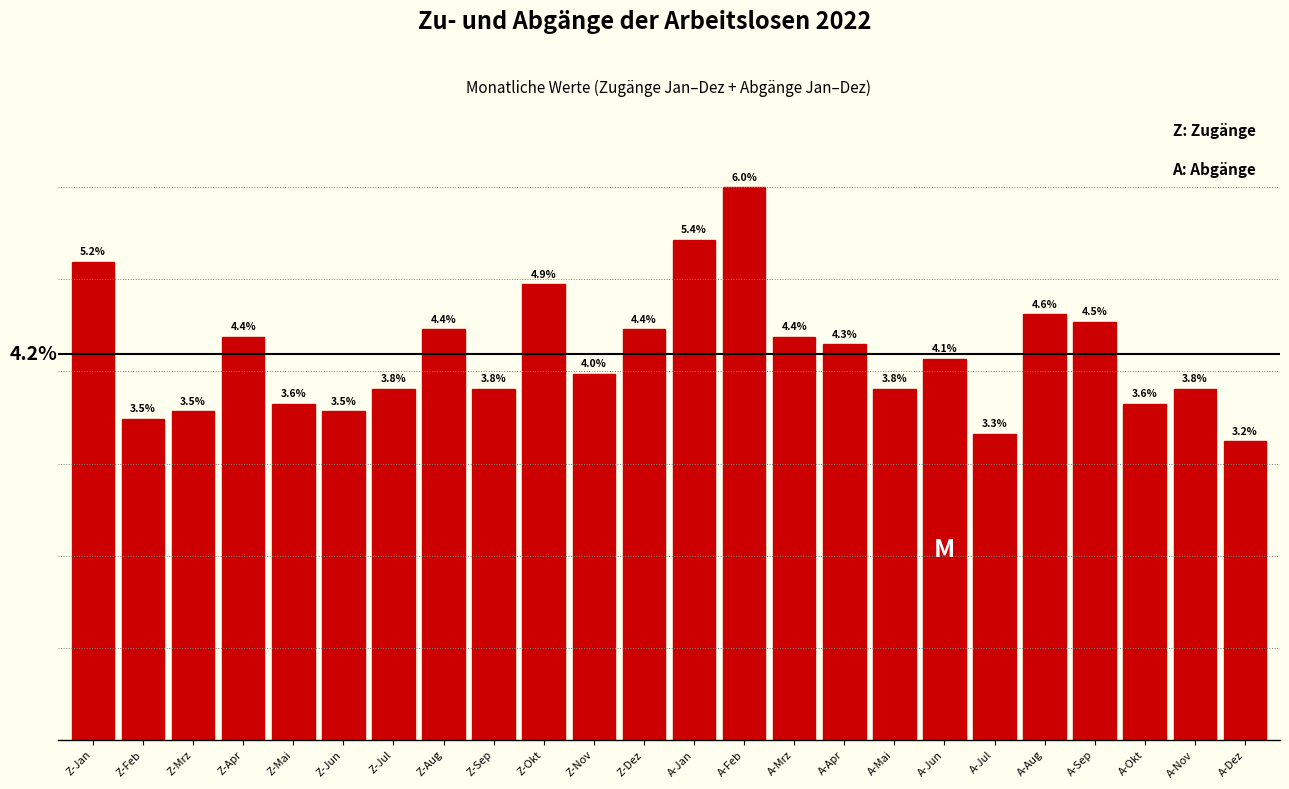

At which category does the chart reach its minimum across all series?

A-Dez